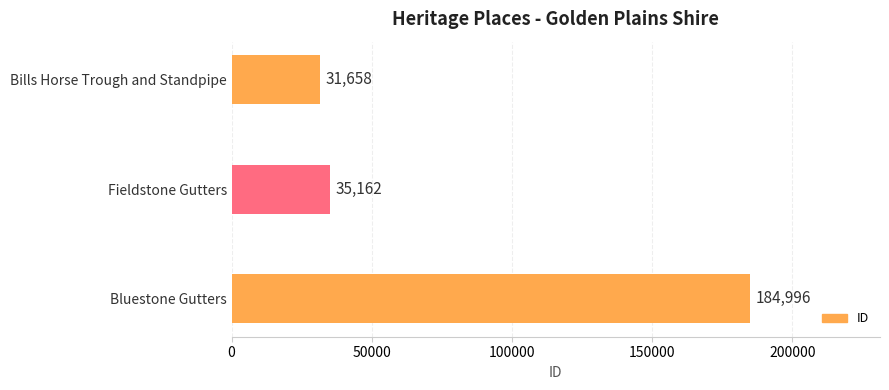

List the labels in order of value, smallest first.

Bills Horse Trough and Standpipe, Fieldstone Gutters, Bluestone Gutters